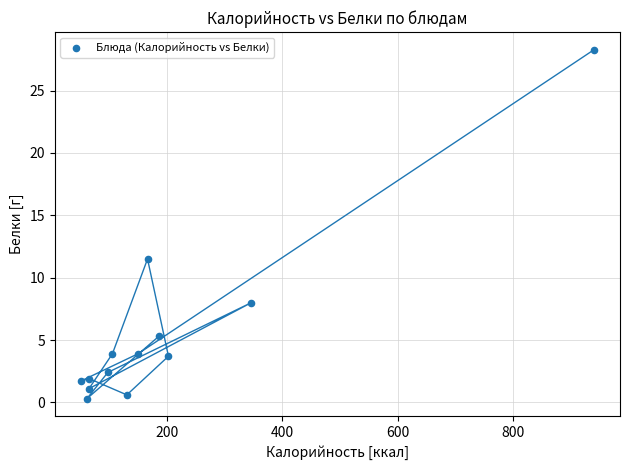

What Y value in the scatter plot is closest to 14?

11.5